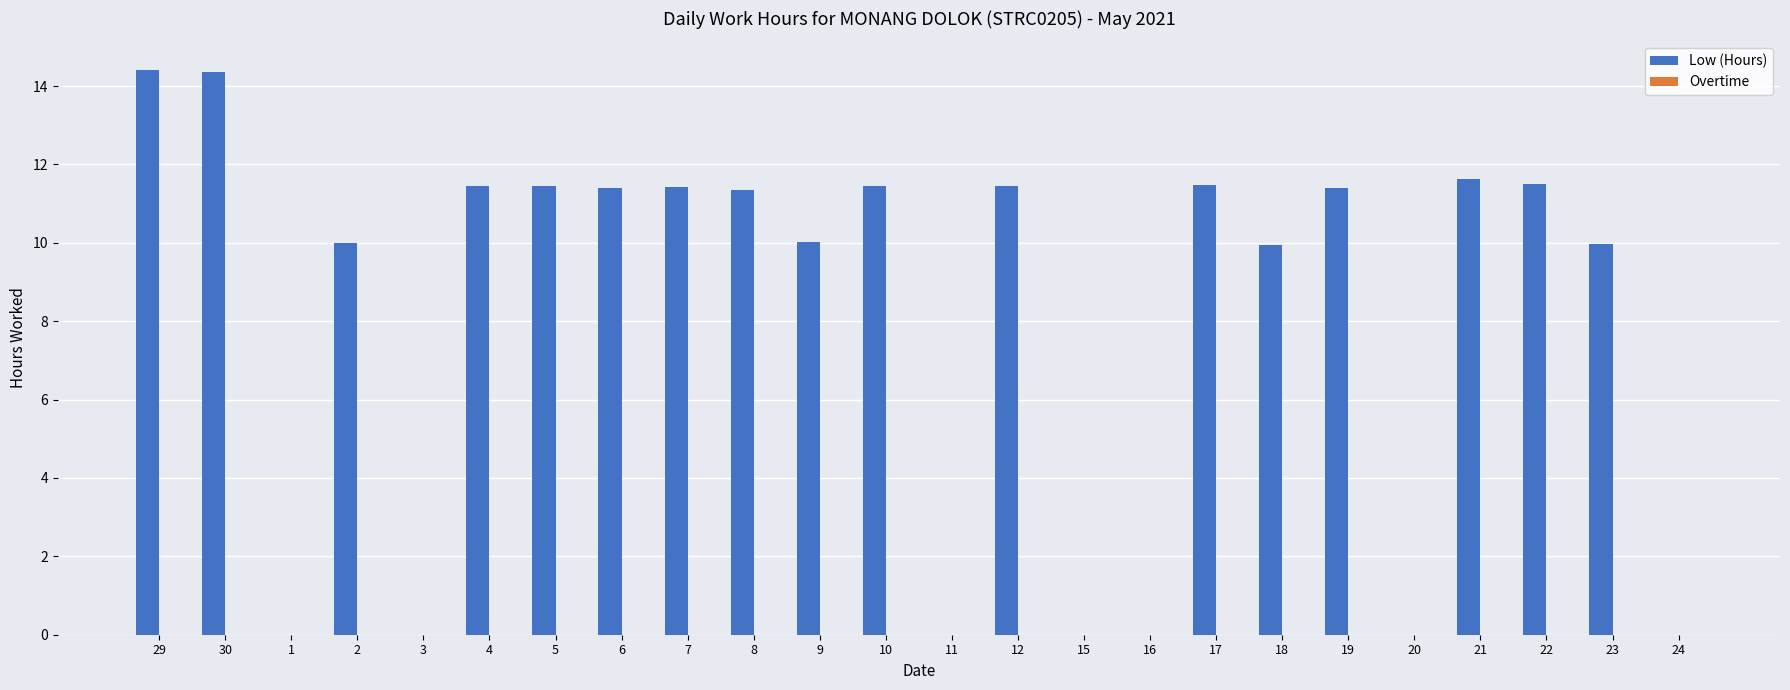

What is the sum of the values at 24 and 19?

11.4